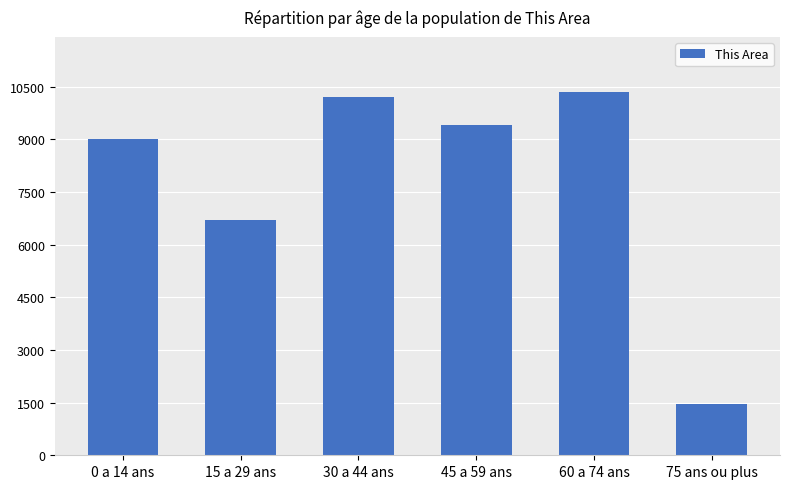

At which category does the chart reach its peak across all series?

60 a 74 ans